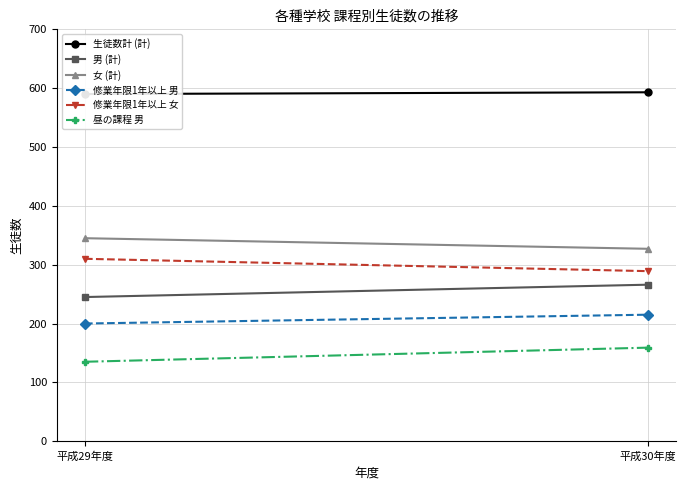

What is the highest value of the 女 (計) series?

345